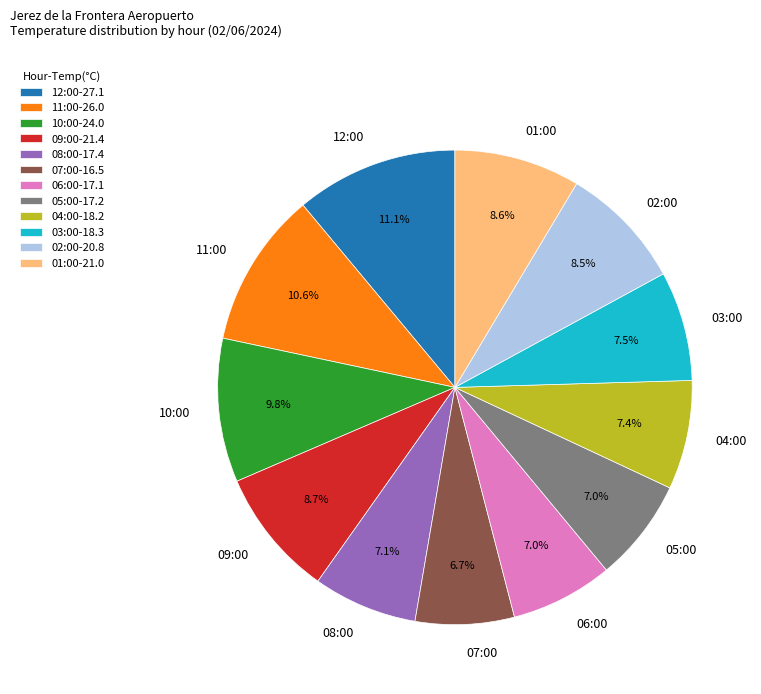

Is there any slice that represents more than half of the pie?

No